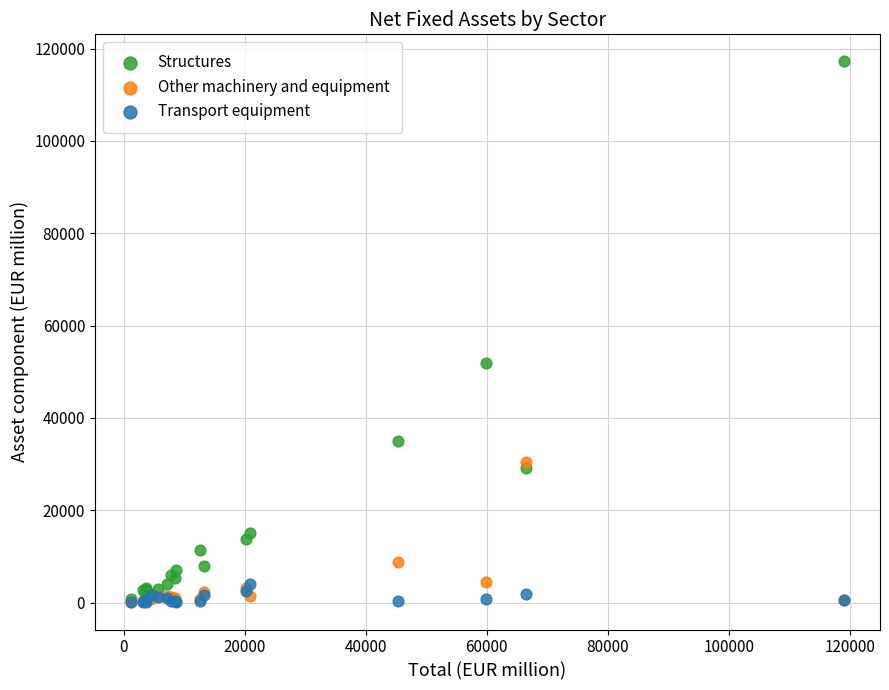

What are all the series names shown in the legend?

Structures, Other machinery and equipment, Transport equipment